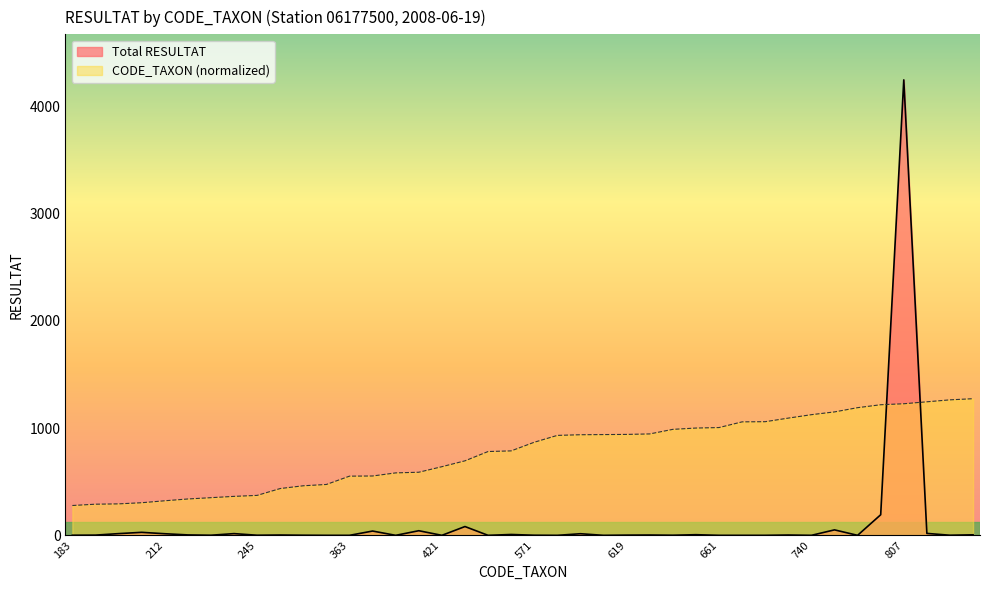

How many lines are shown in the chart?

2